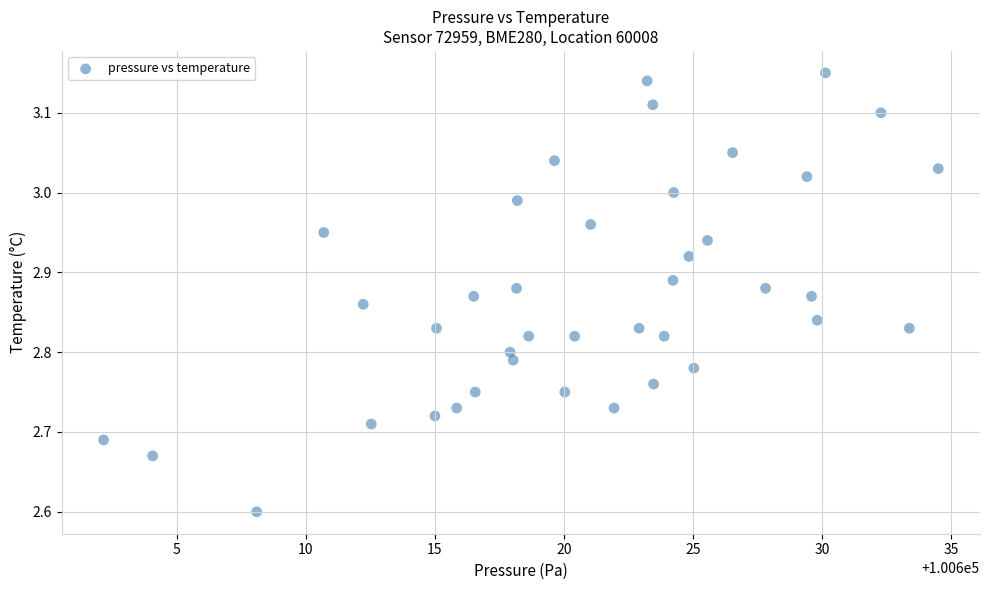

What is the range of X values (max minus min)?

32.3